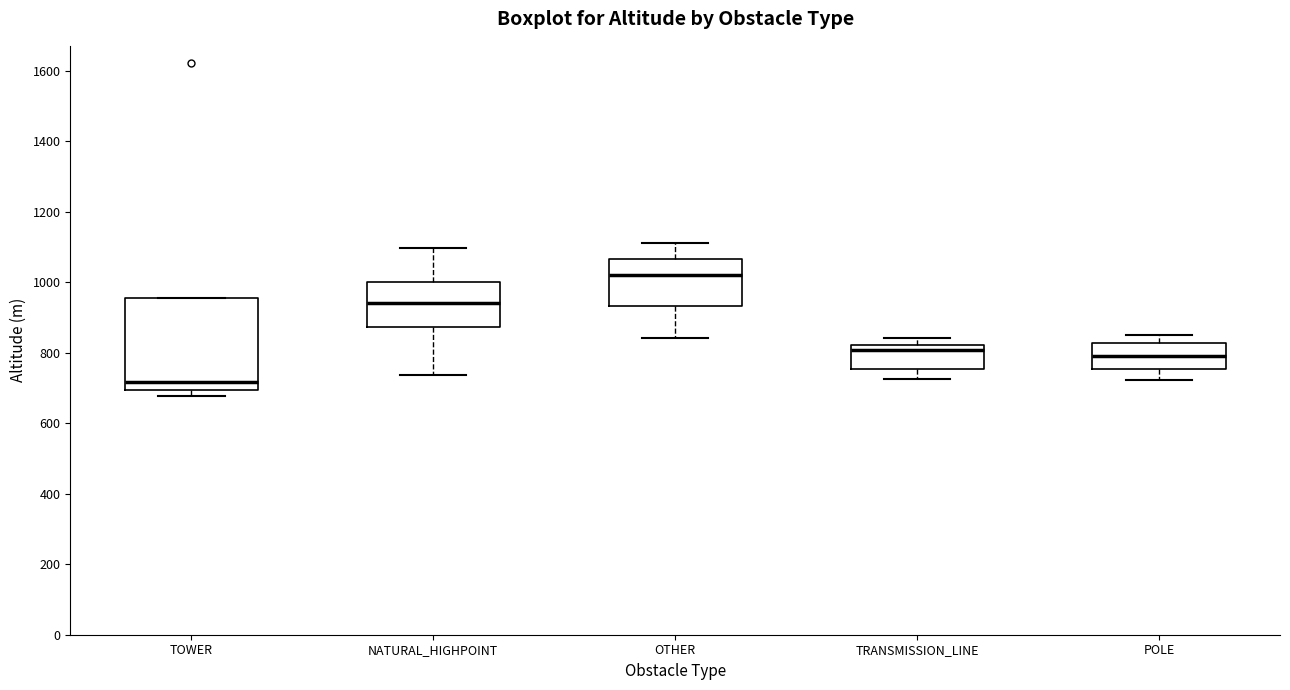

Reading left to right, read every box against the y-axis: the position of its median line, the range the box covers, and the ends of its whiskers. The values are not printed on the chart, so give them approximately, as read against the axis.

TOWER: median 720, box 700 to 960, whiskers 680 to 960
NATURAL_HIGHPOINT: median 940, box 880 to 1000, whiskers 740 to 1100
OTHER: median 1020, box 940 to 1060, whiskers 840 to 1120
TRANSMISSION_LINE: median 800, box 760 to 820, whiskers 720 to 840
POLE: median 800, box 760 to 820, whiskers 720 to 860